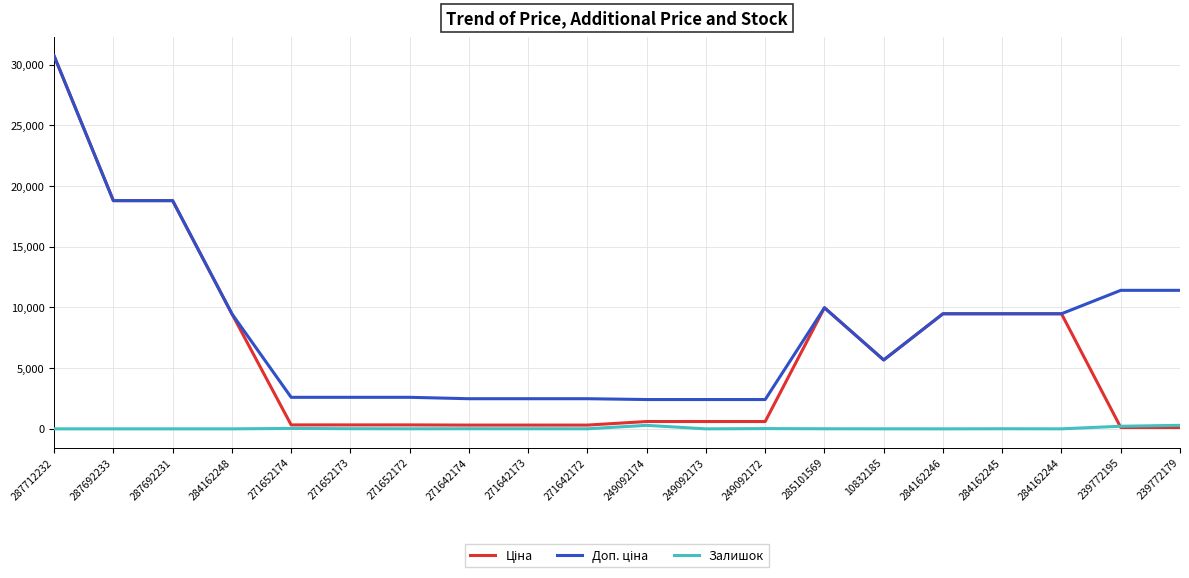

At which category is the sum across all series the highest?

287712232